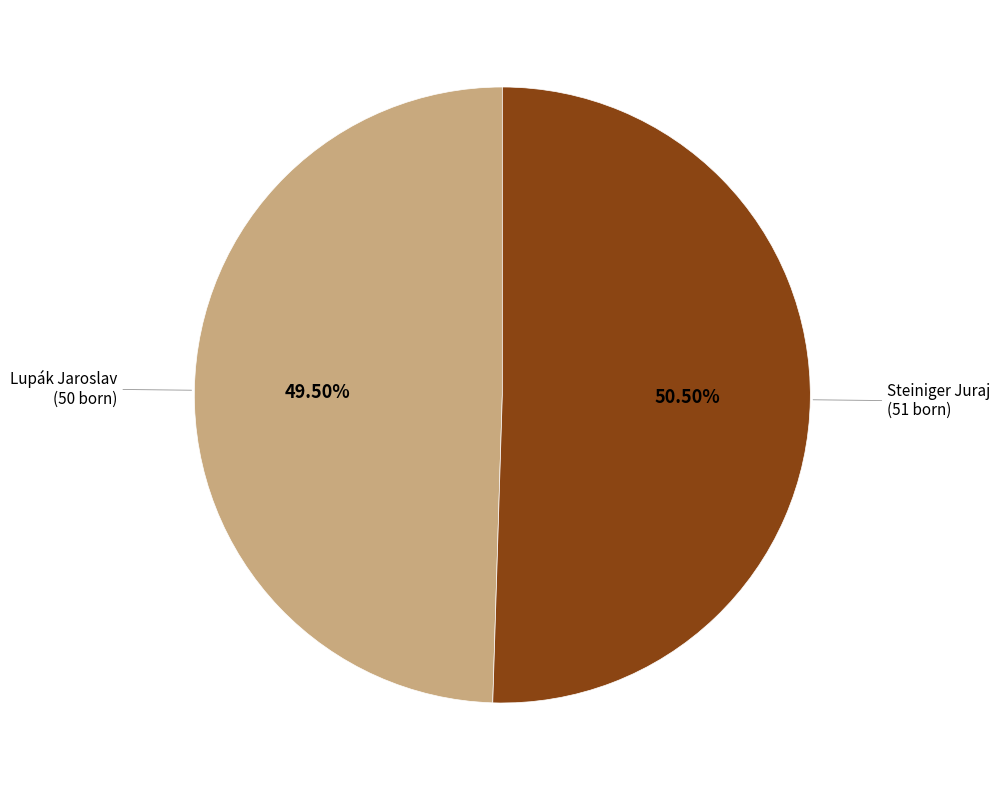

How many slices are in this pie chart?

2